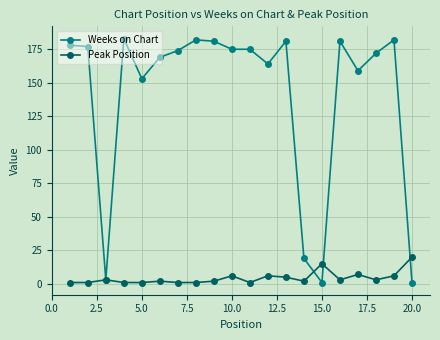

How many data points in Peak Position are less than 3?

10